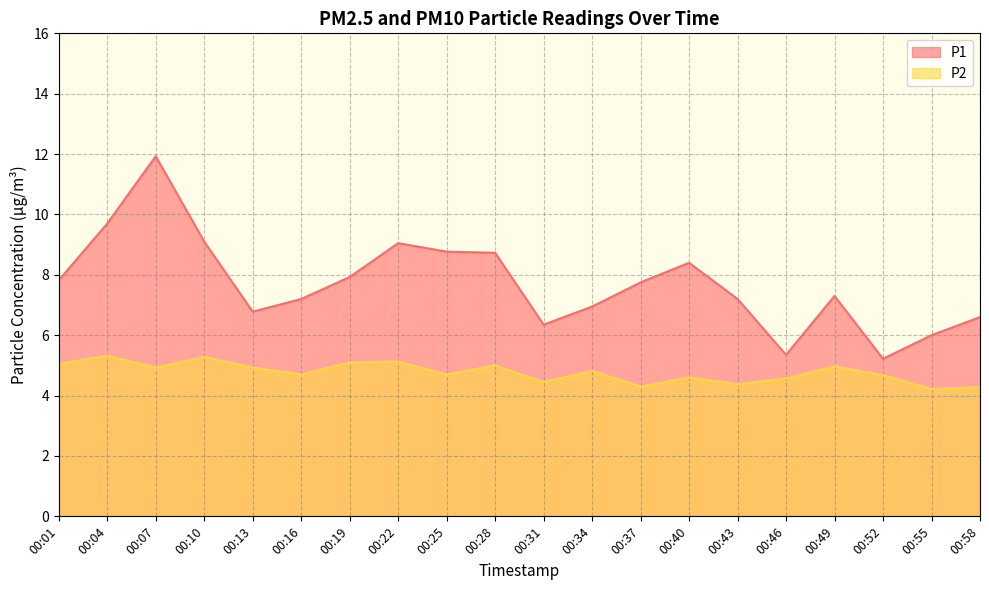

Rank the series by their average value, from lowest to highest.

P2, P1